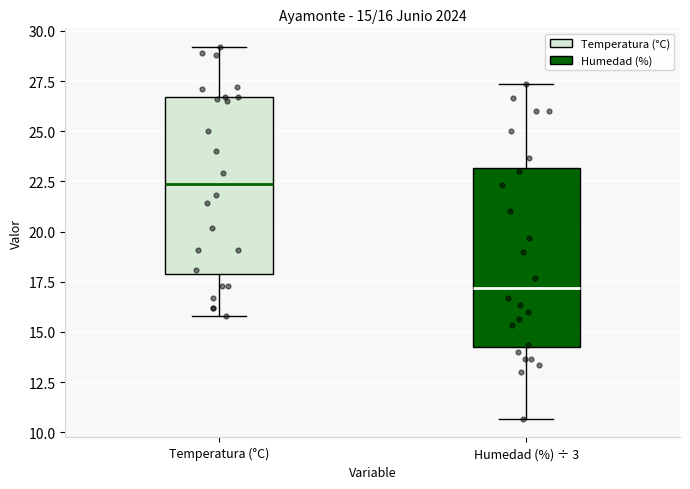

Which box has the lowest median line?

Humedad (%) ÷ 3